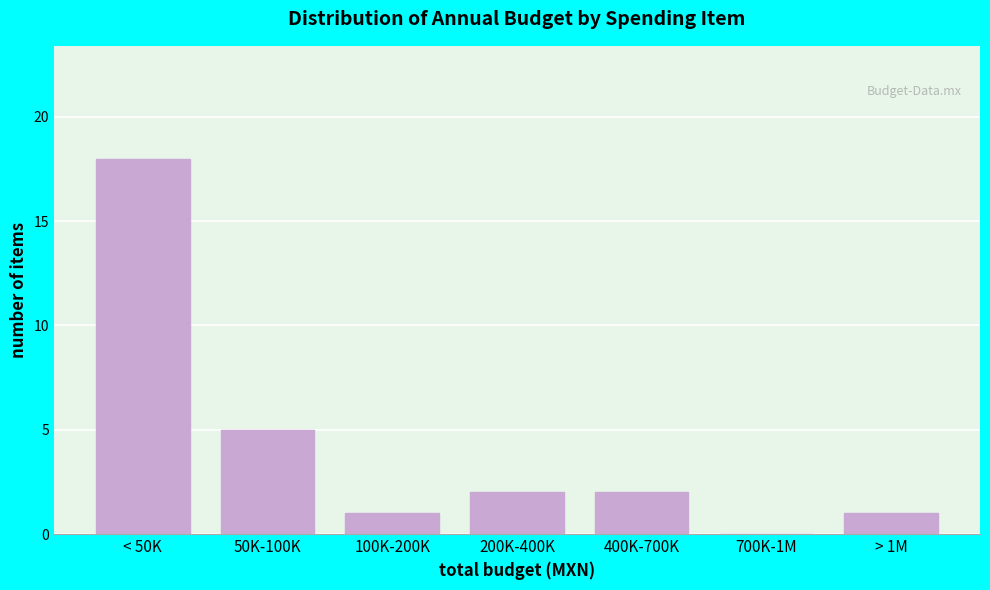

Reading left to right, what are all the values shown in this chart?

< 50K=18	50K-100K=5	100K-200K=1	200K-400K=2	400K-700K=2	700K-1M=0	> 1M=1